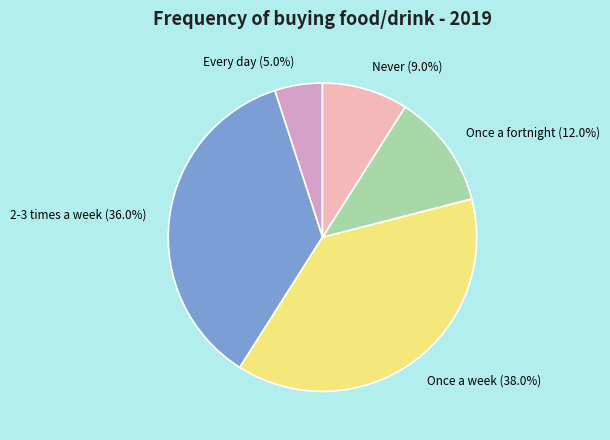

Is Every day the majority of the pie?

No